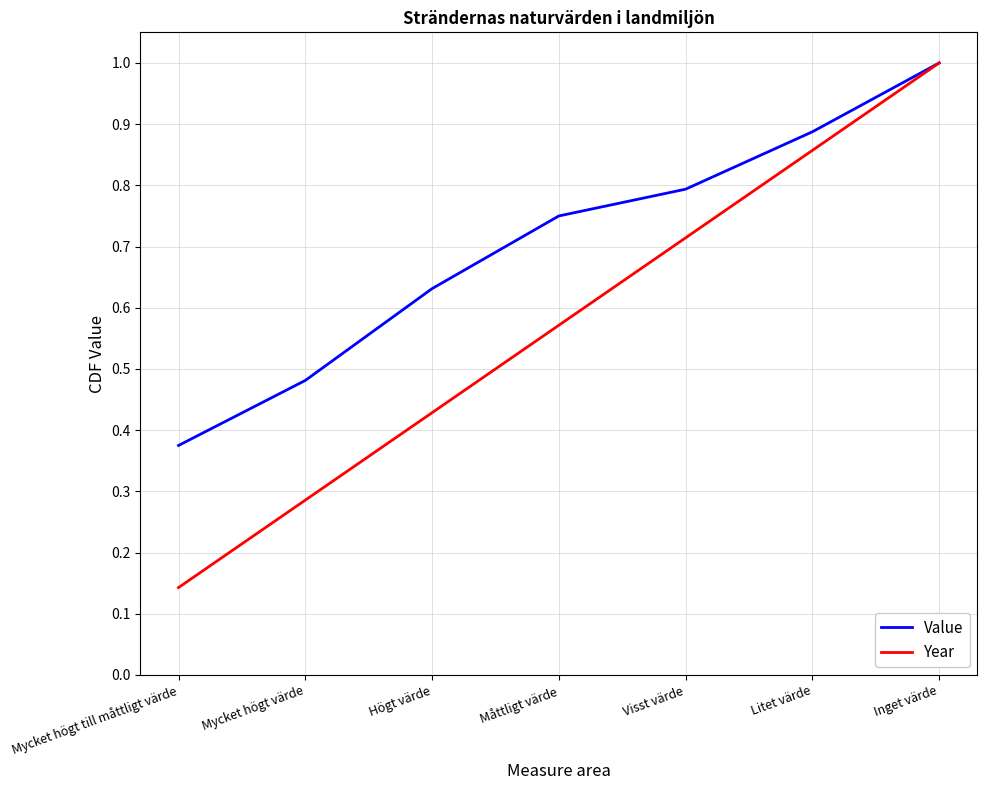

Which label corresponds to the largest value in the chart?

Inget värde